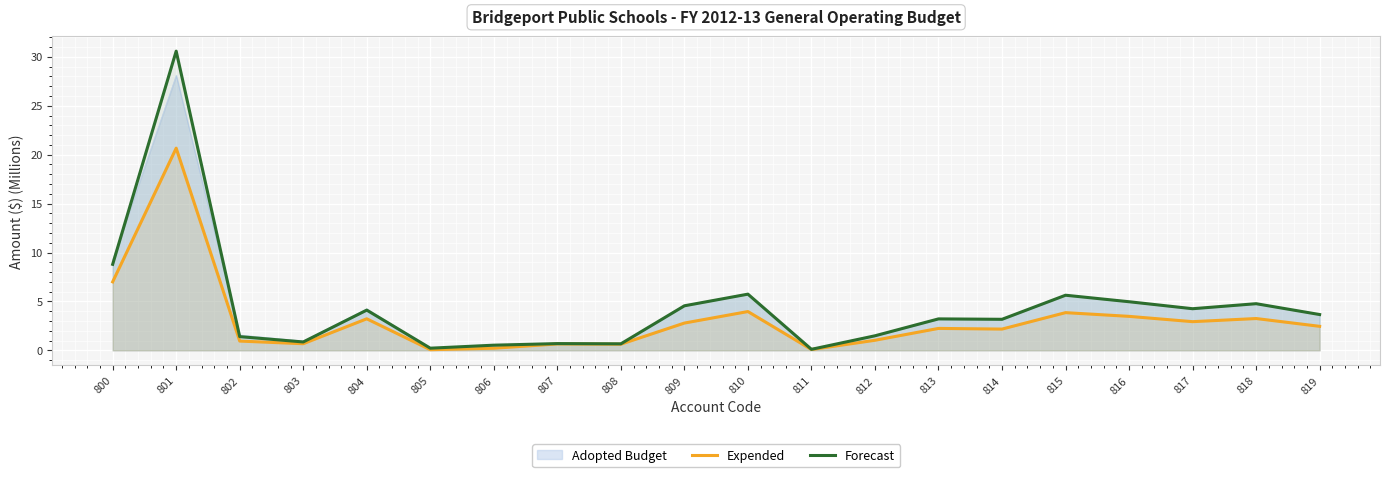

True or false: Expended has more than 0 points higher than both neighbors.

True